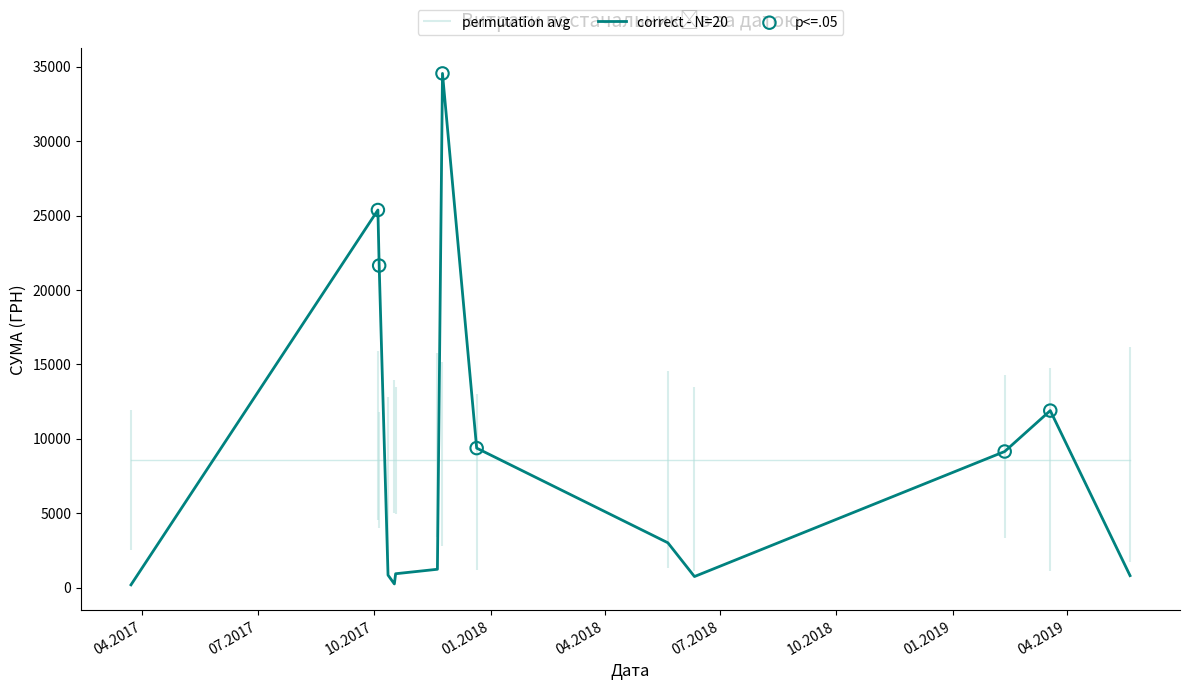

Which has a higher value, 24.11.2017 or 20.11.2017?

24.11.2017